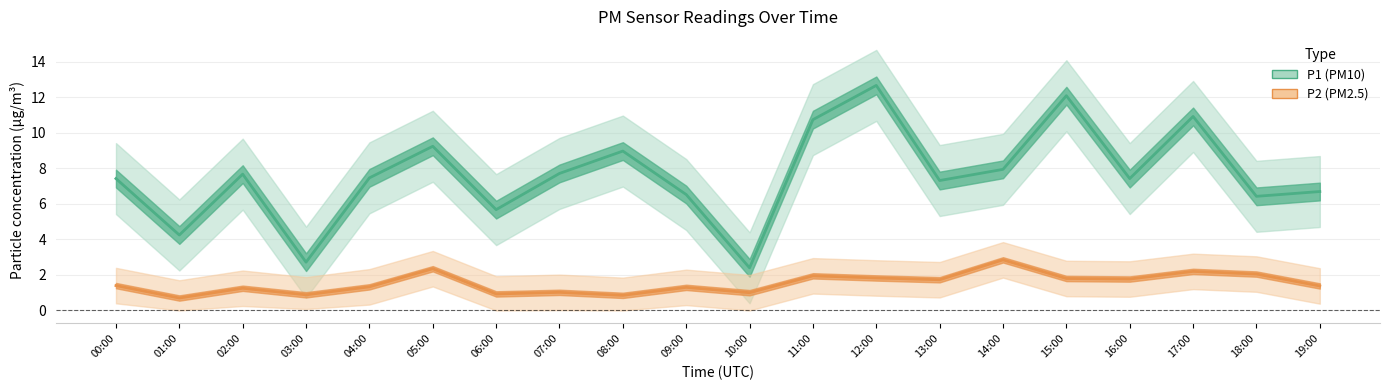

Between 04:00 and 09:00, which series saw the biggest shift?

P1 (PM10)